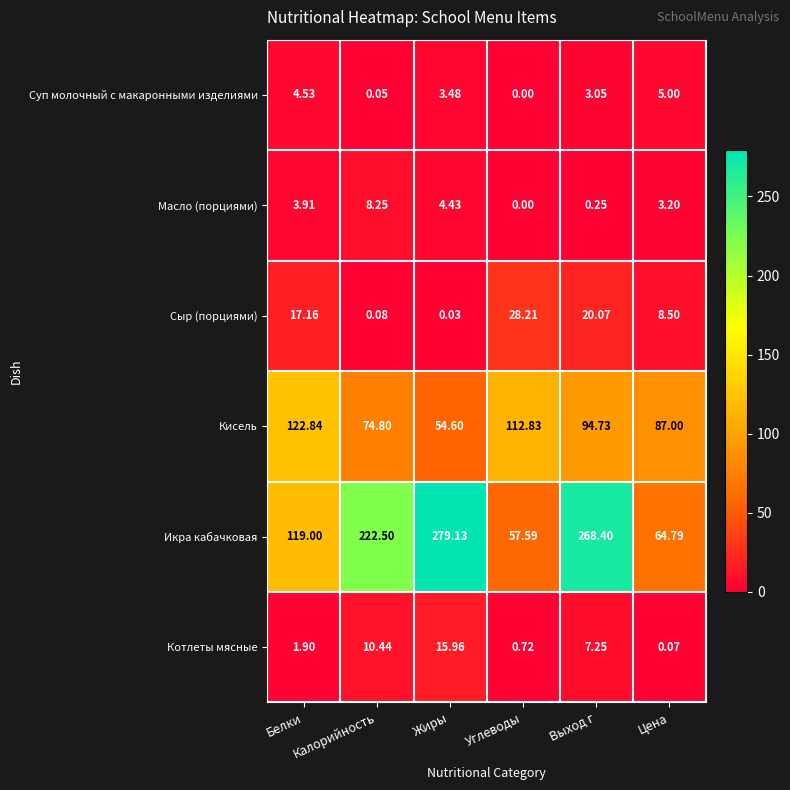

Rank the series by their maximum value, from highest to lowest.

Икра кабачковая, Кисель, Сыр (порциями), Котлеты мясные, Масло (порциями), Суп молочный с макаронными изделиями